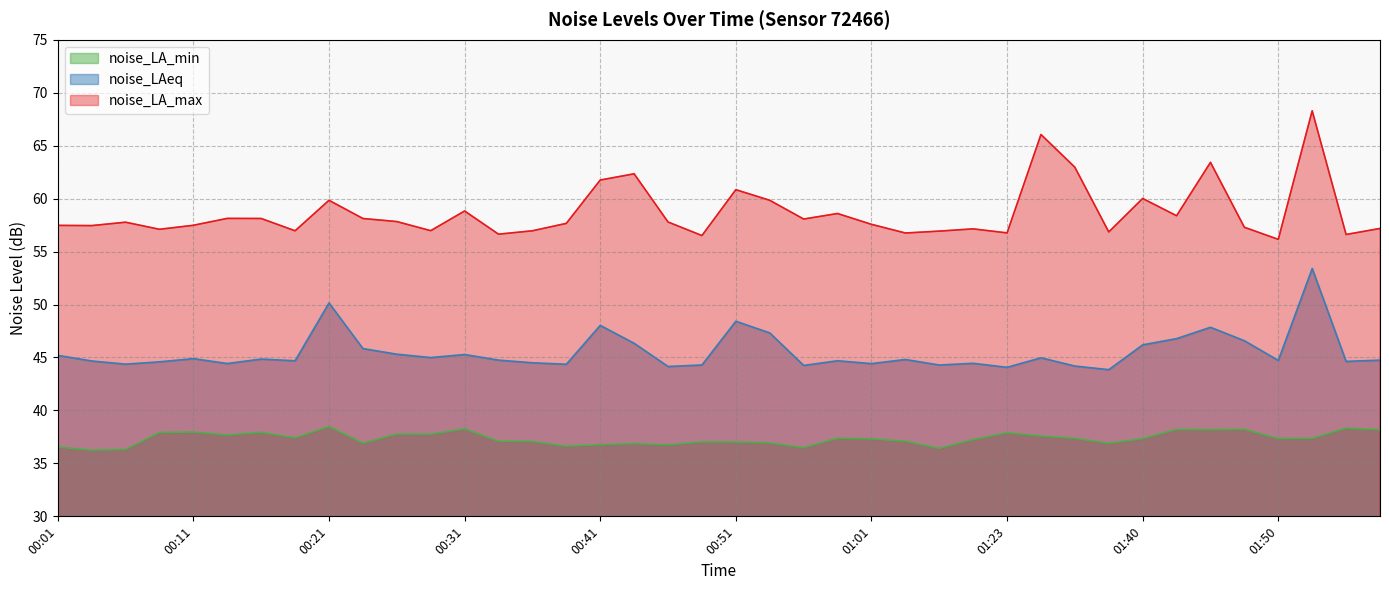

What is the difference between the noise_LA_max values at 01:45 and 00:16?

5.3